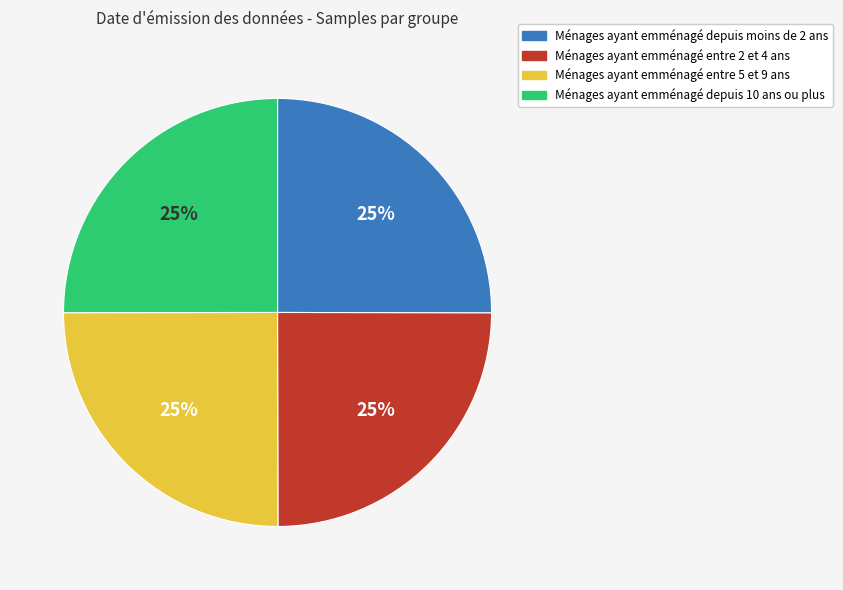

To the nearest percent, what is the average slice percentage?

25%